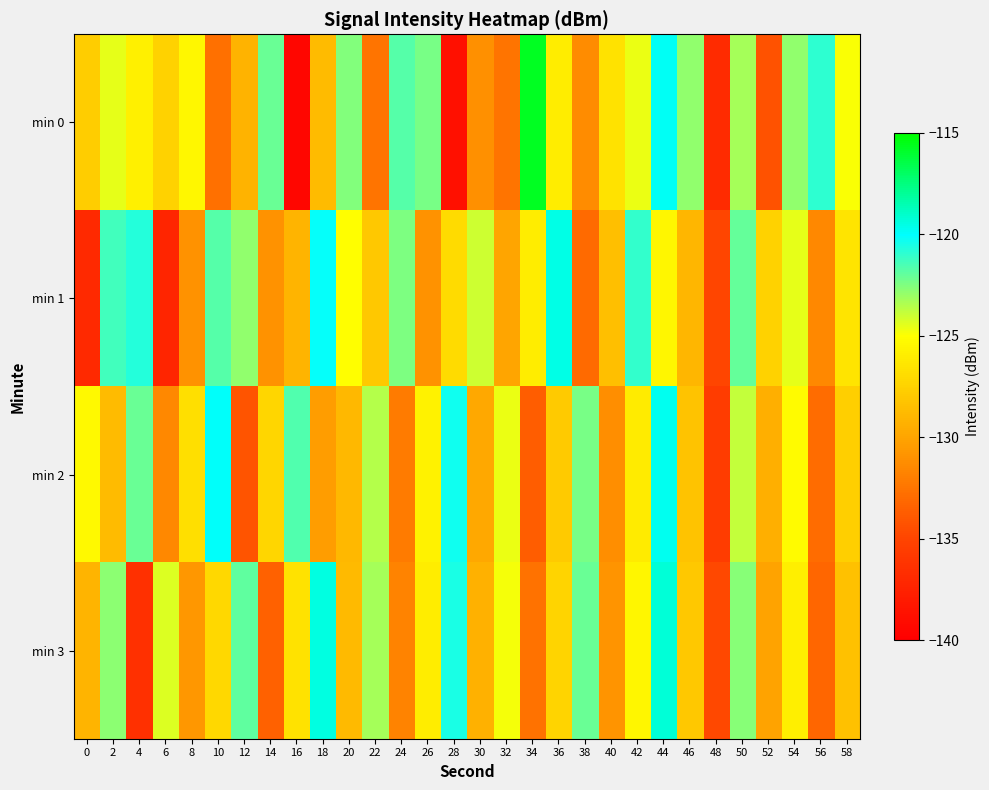

Which series has the largest range (max minus min)?

min 0